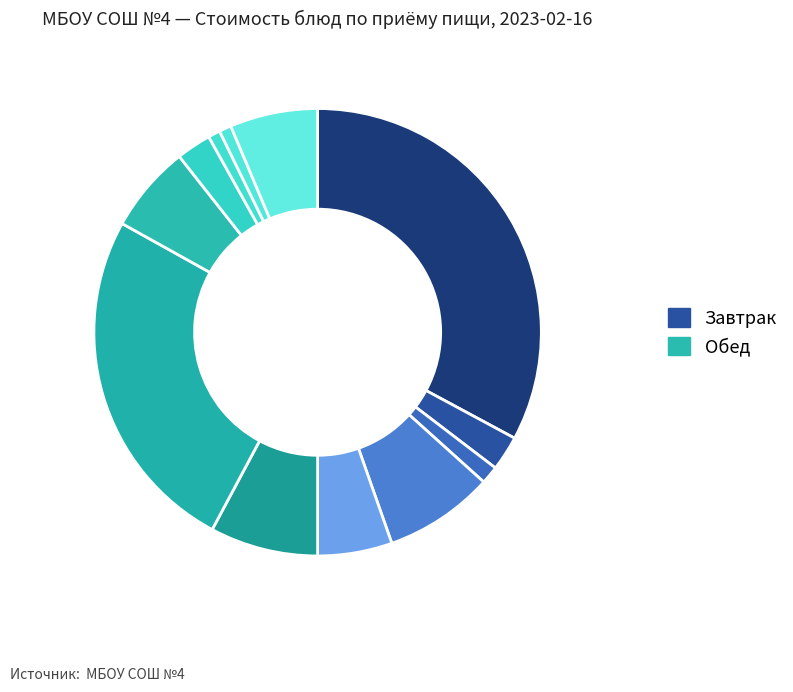

Is there any slice that represents more than half of the pie?

No